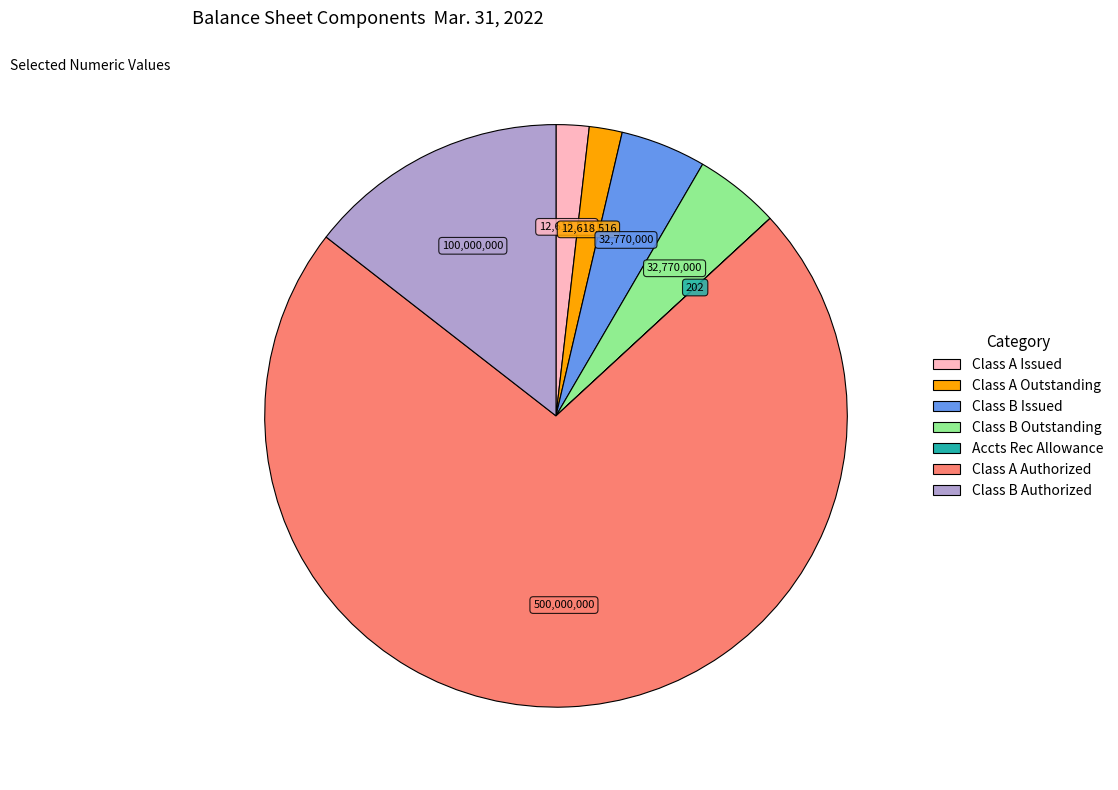

Does any single category account for the majority?

Yes